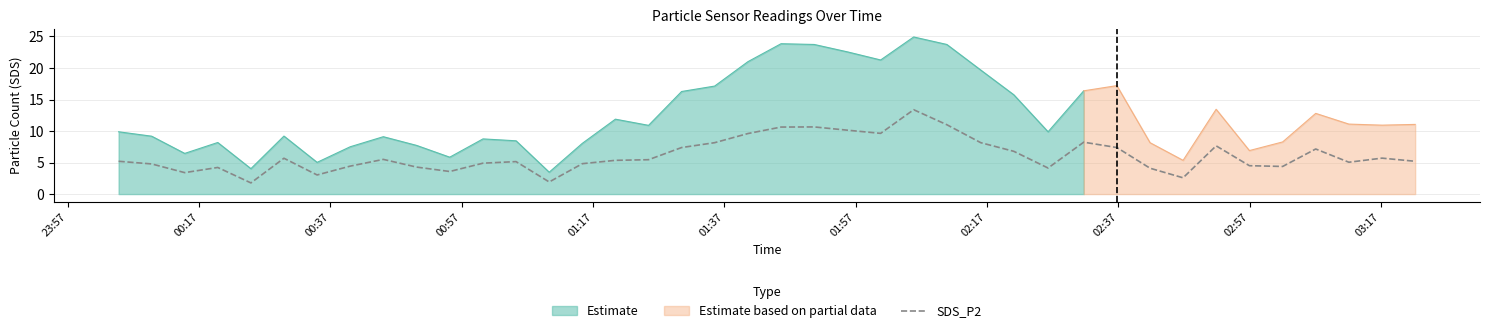

What is the difference between the maximum and minimum values?

11.6